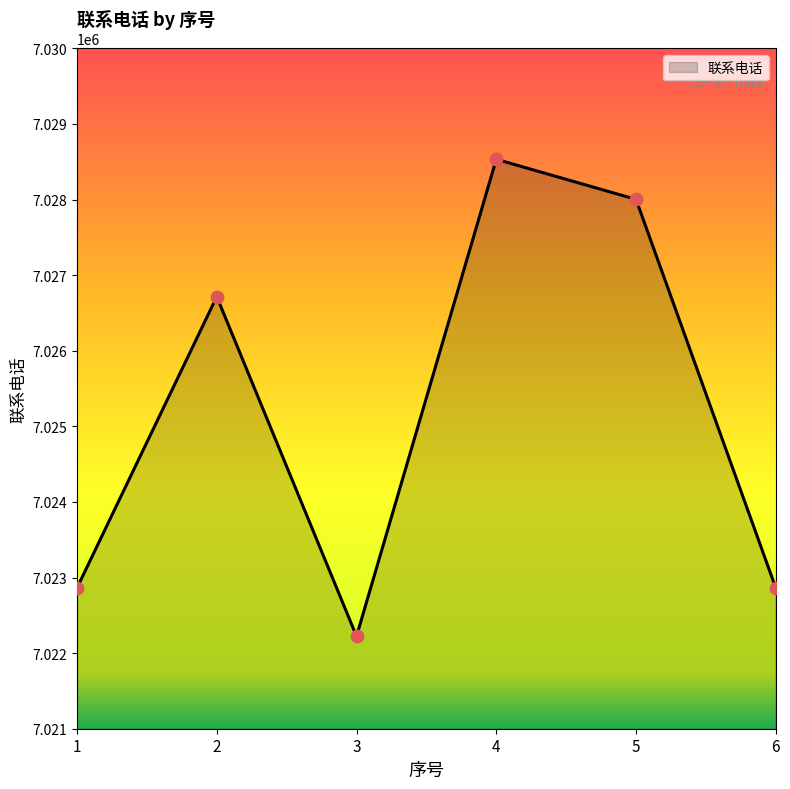

Which has a higher value, 5 or 2?

5